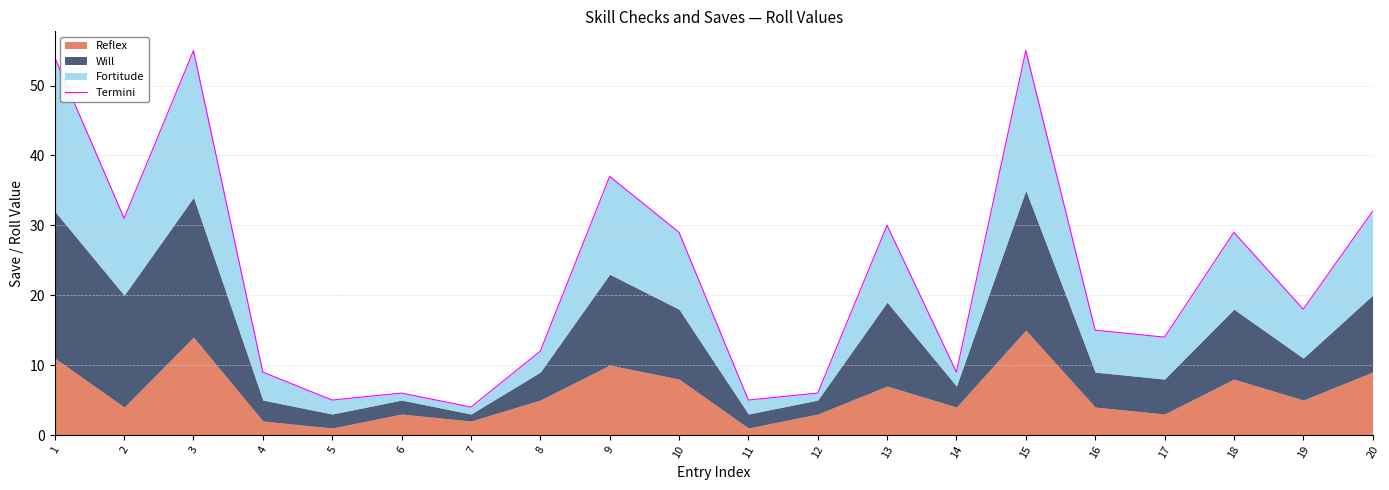

Between 20 and 12, which is larger?

20